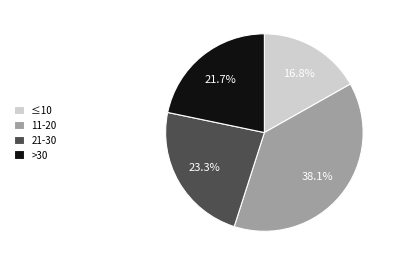

Combined, do ≤10 and 21-30 account for over 50%?

No